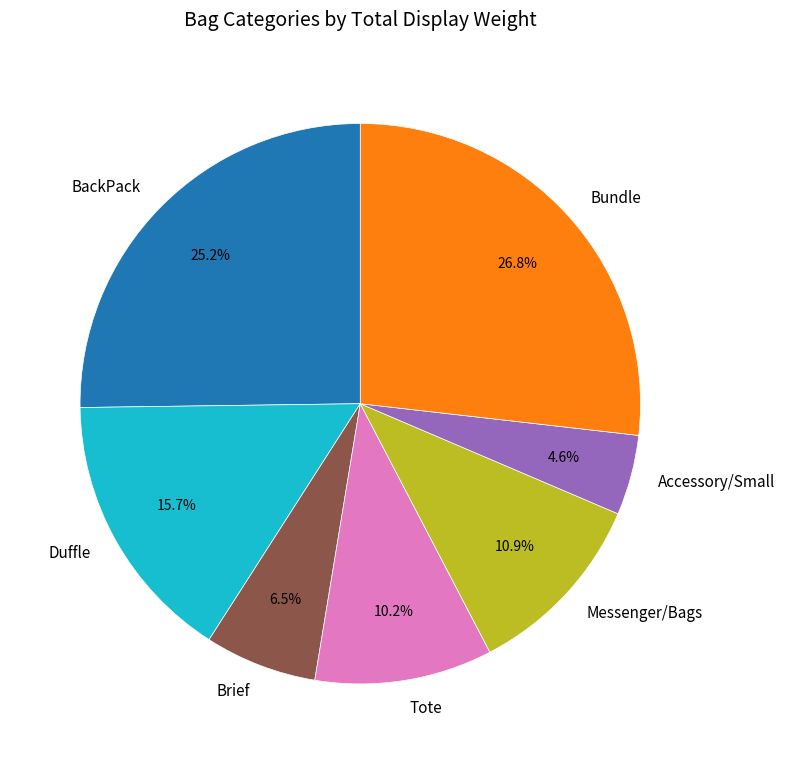

Rank the categories by value from lowest to highest.

Accessory/Small, Brief, Tote, Messenger/Bags, Duffle, BackPack, Bundle